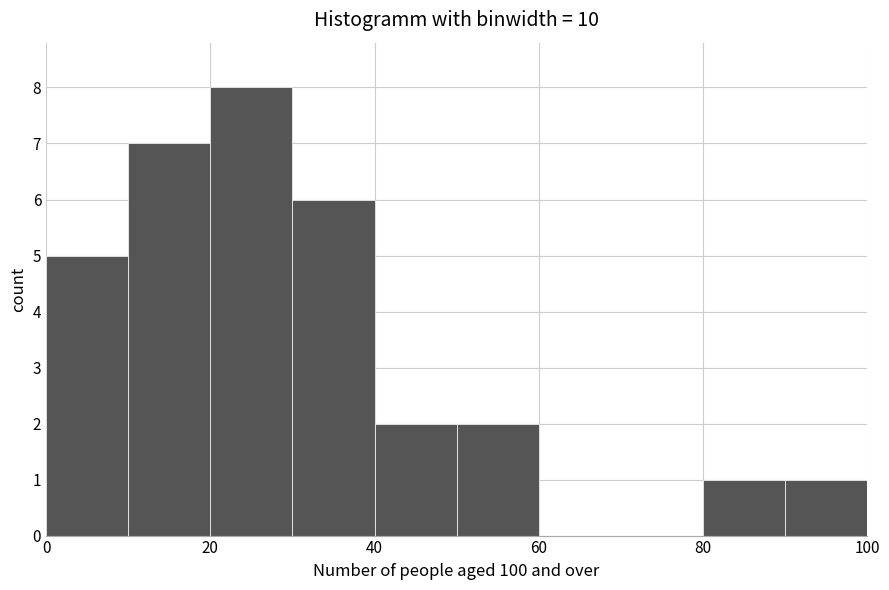

Over which range of the x-axis is the bar tallest?

20 to 30